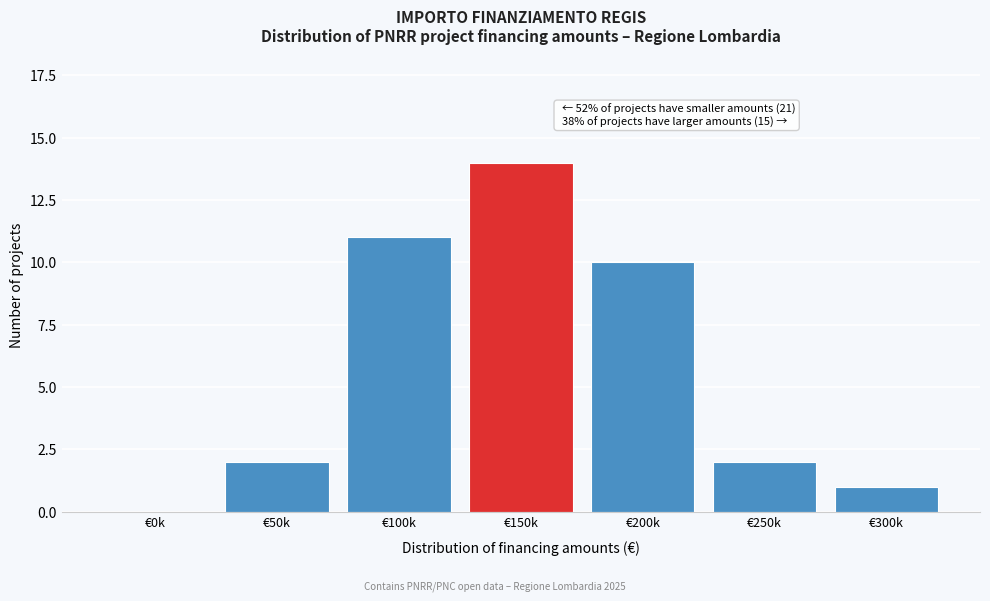

Reading left to right, transcribe all the data shown in this chart.

€0k=0	€50k=2	€100k=11	€150k=14	€200k=10	€250k=2	€300k=1